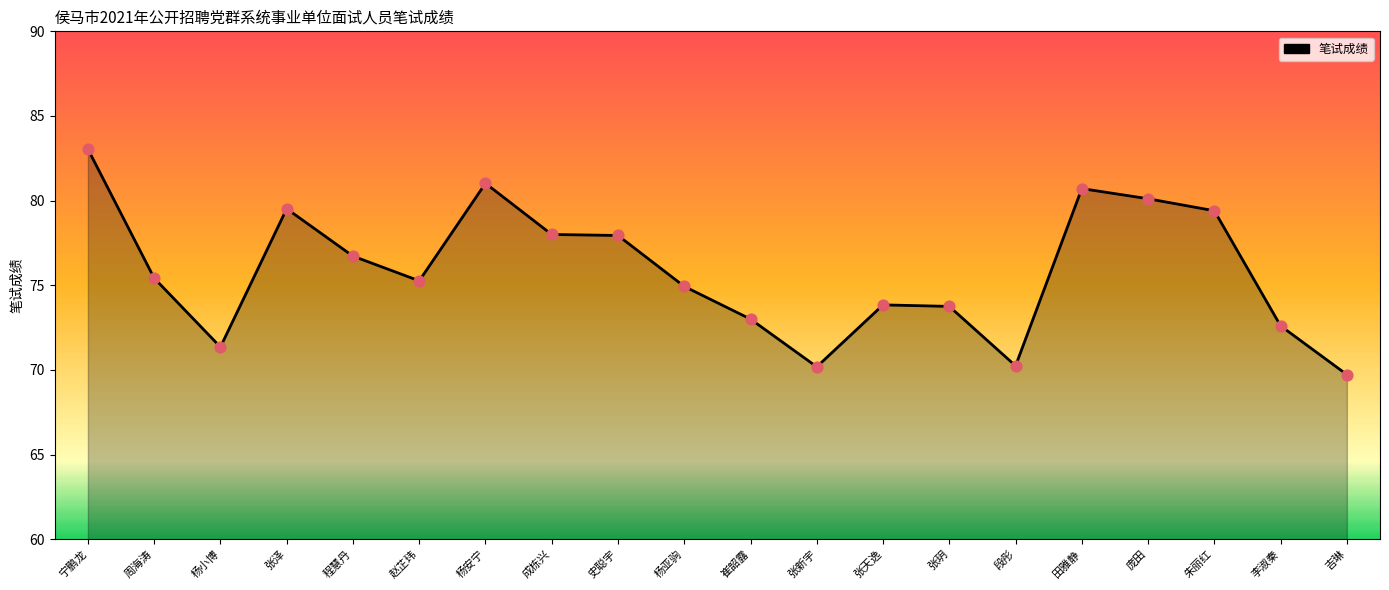

Approximately how many times larger is the value at 张新宇 compared to 张天逸?

1.0